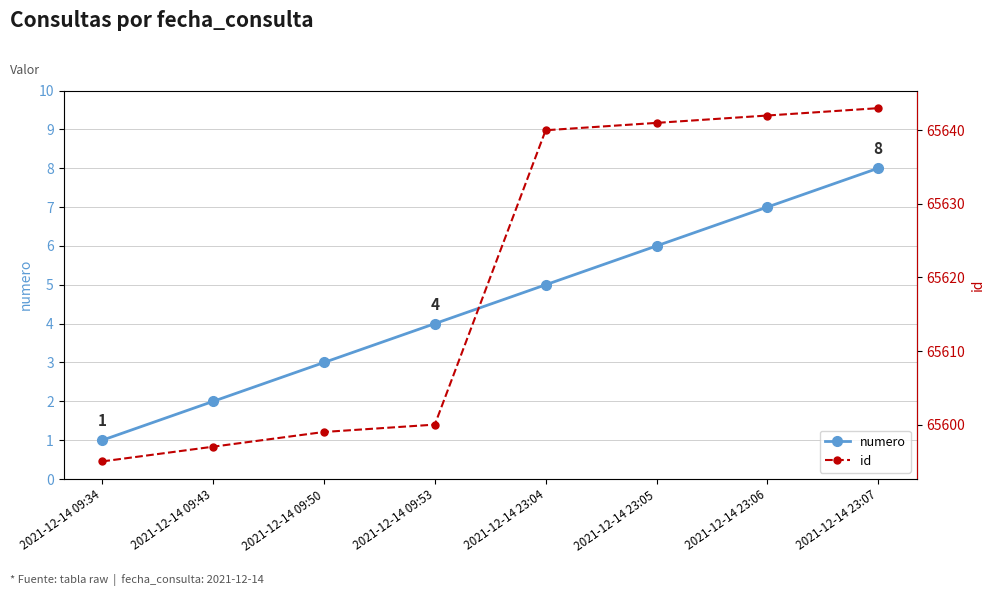

How many series are shown in this chart?

2